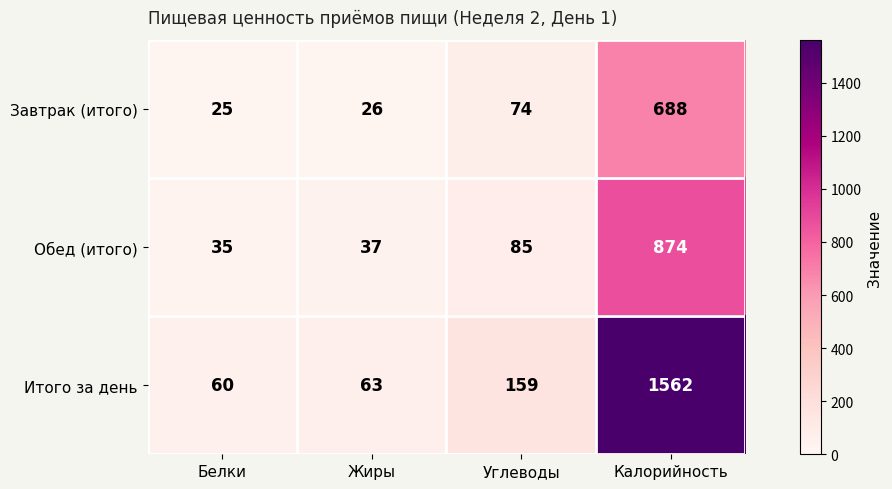

The value of Итого за день at Калорийность is 1562. True or false?

True